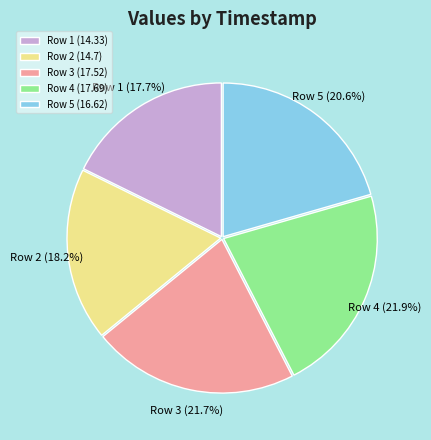

Count the number of slices in the pie.

5